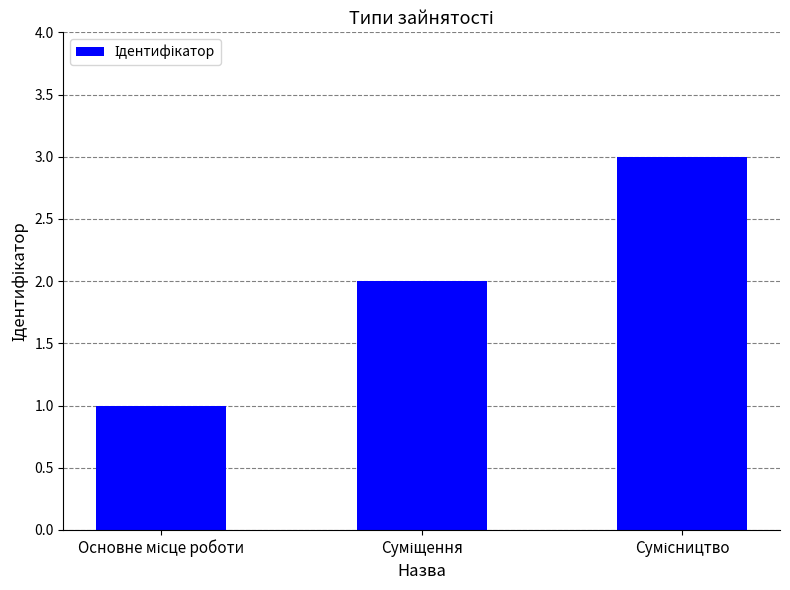

Reading right to left, list all the values displayed in this chart.

3	2	1